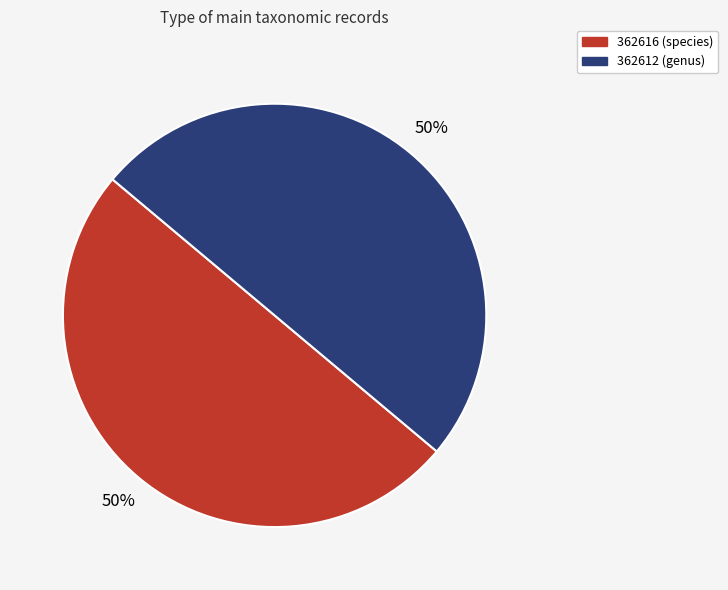

To the nearest percent, what portion does 362612 (genus) represent?

50%